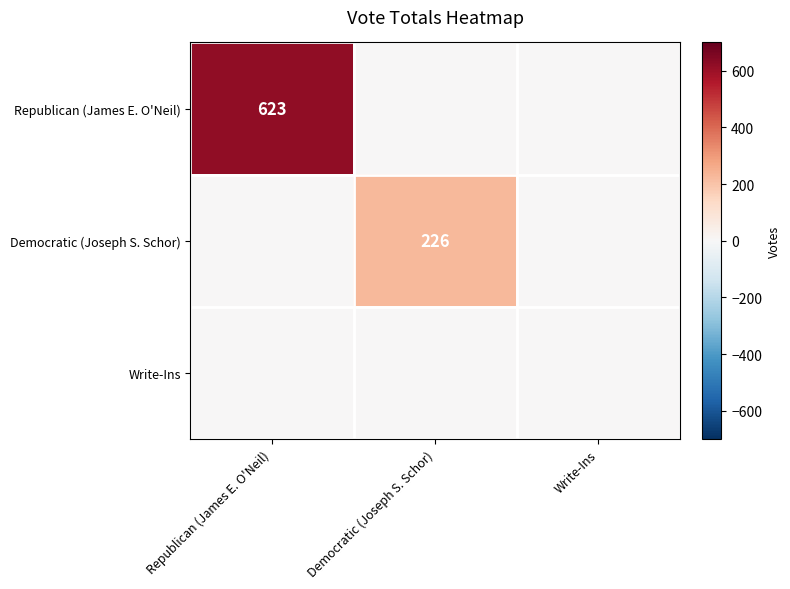

What is the difference between the maximum and second lowest values in the Democratic (Joseph S. Schor) series?

226